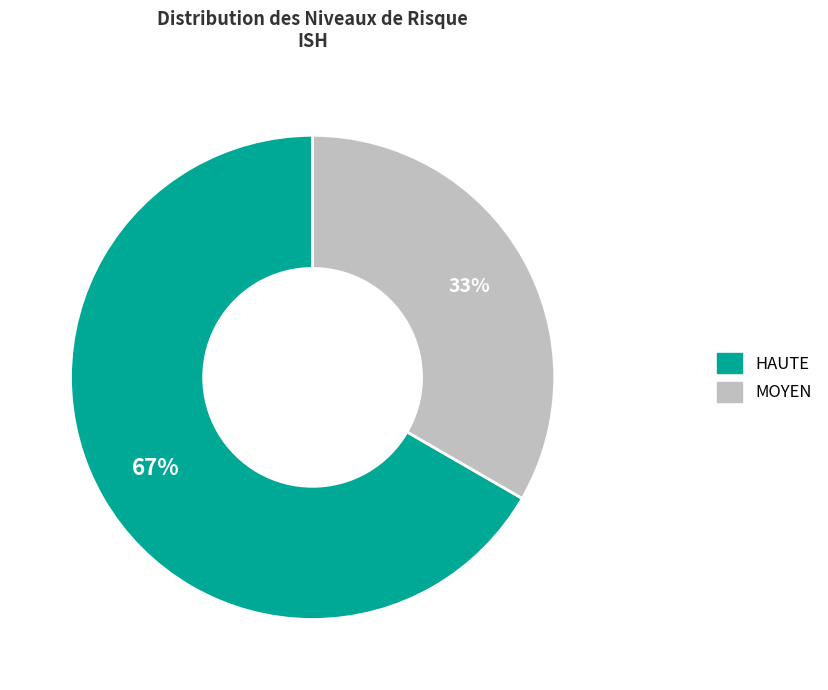

Between HAUTE and MOYEN, which is larger?

HAUTE